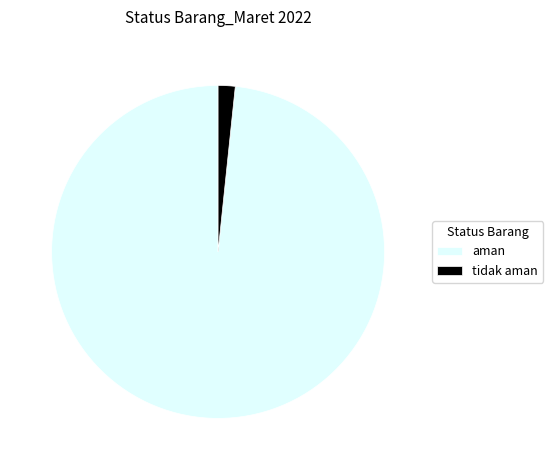

True or false: aman accounts for 98% of the total.

True